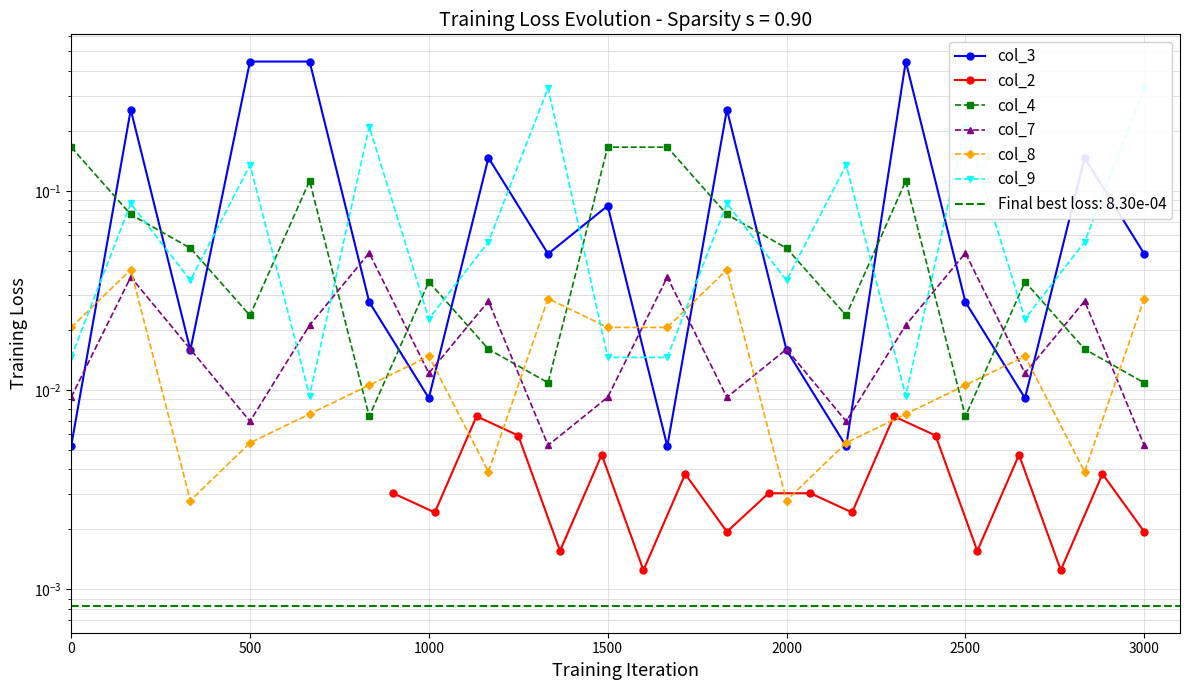

Which series has the largest range (max minus min)?

col_3